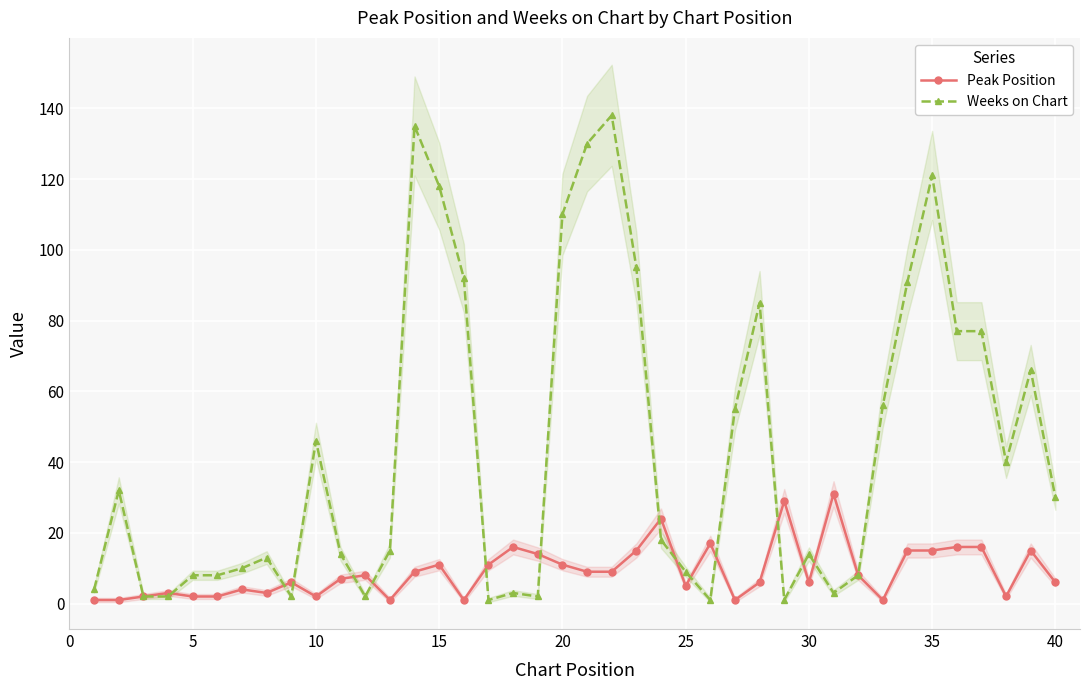

Which series has the widest spread of values?

Weeks on Chart